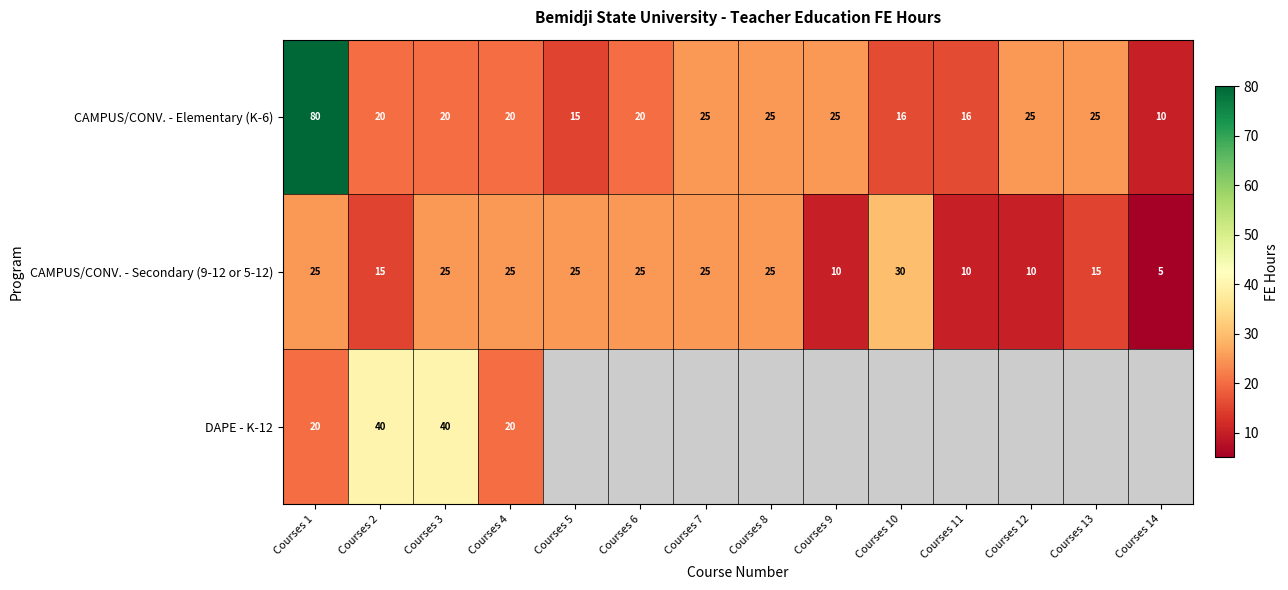

What is the difference between the CAMPUS/CONV. - Secondary (9-12 or 5-12) values at Courses 4 and Courses 2?

10